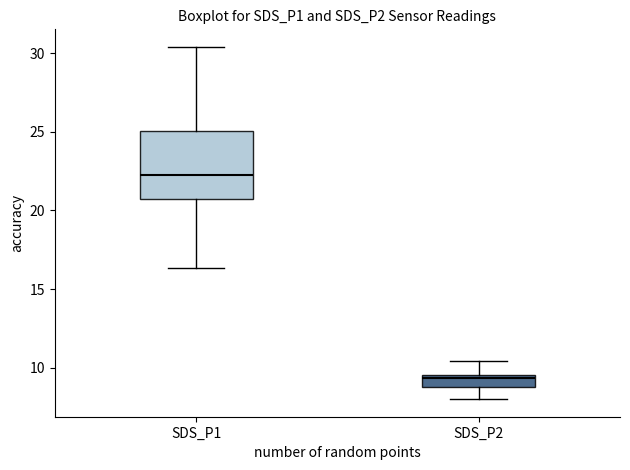

Which box has the highest median line?

SDS_P1